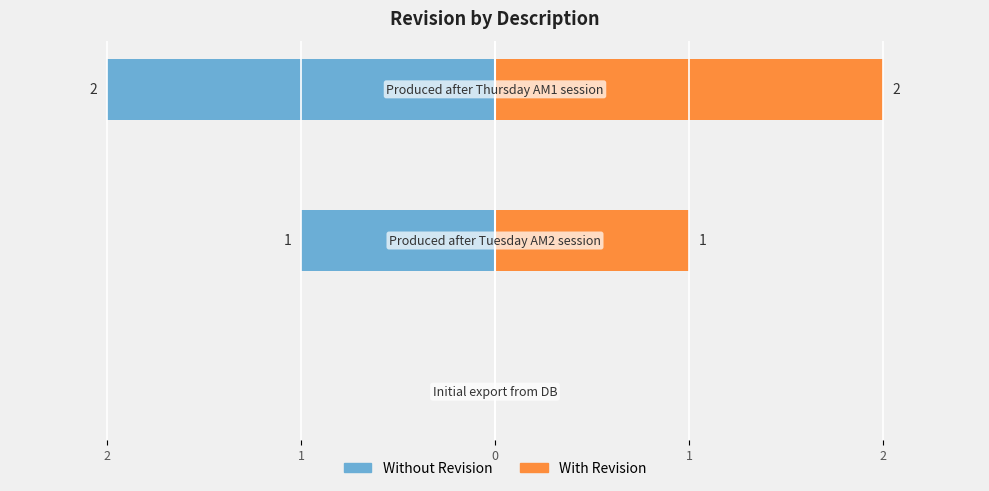

Reading left to right, what are all the values shown in this chart?

Revision (left): 0	-1	-2
Revision (right): 0	1	2